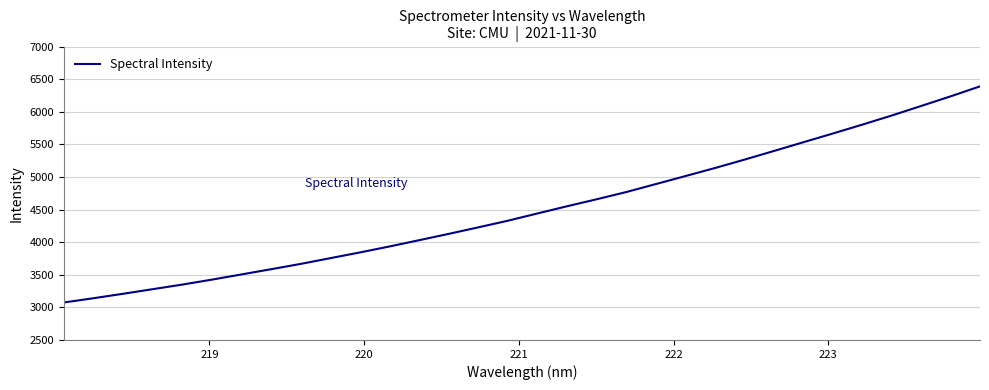

What is the difference between the maximum and minimum values?

3316.5